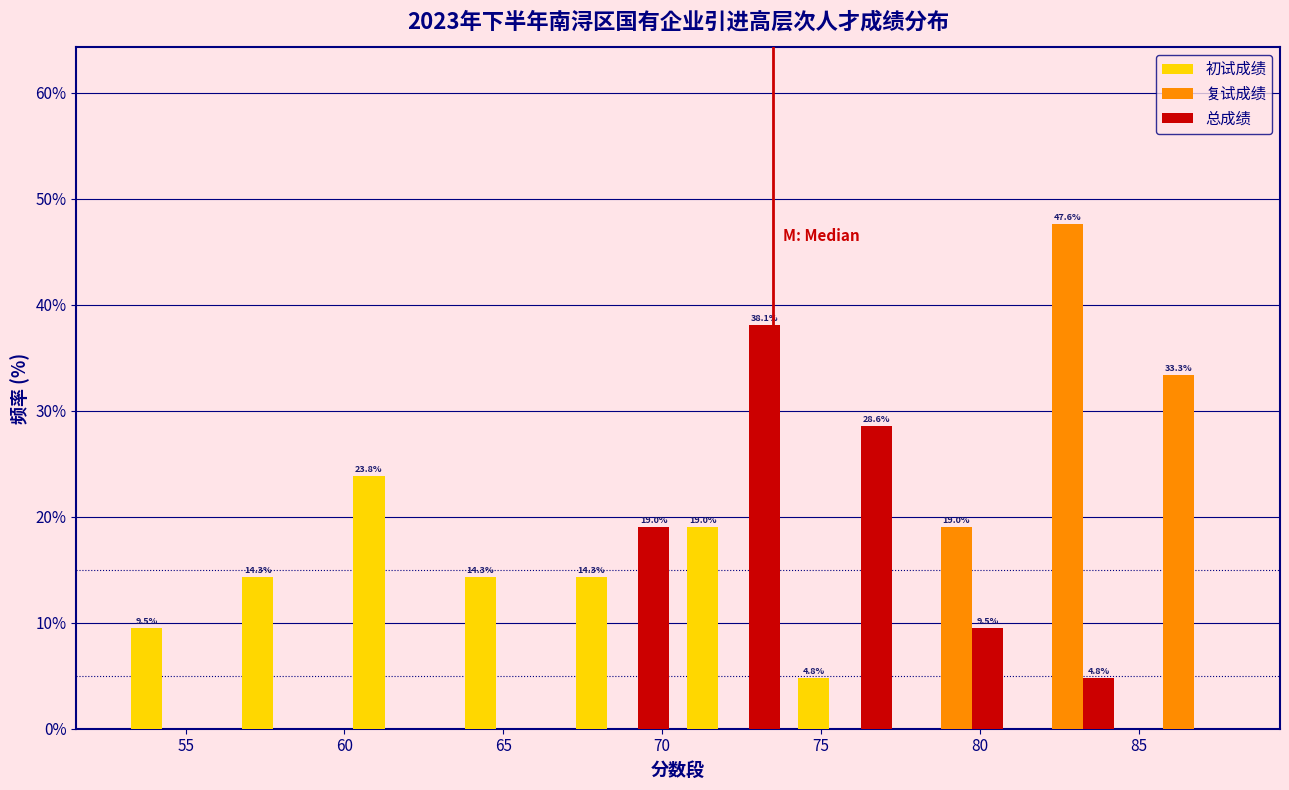

In the 复试成绩 series, which range on the x-axis has the tallest bar?

81.0 to 84.5